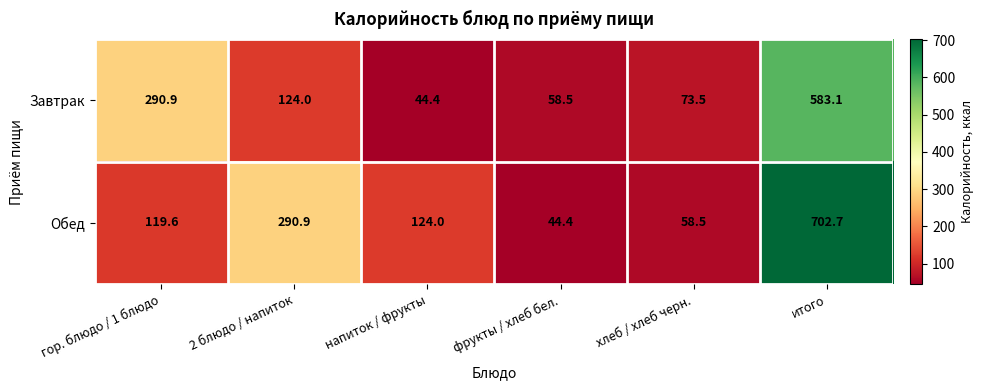

The value of Обед at фрукты / хлеб бел. is 44.4. True or false?

True